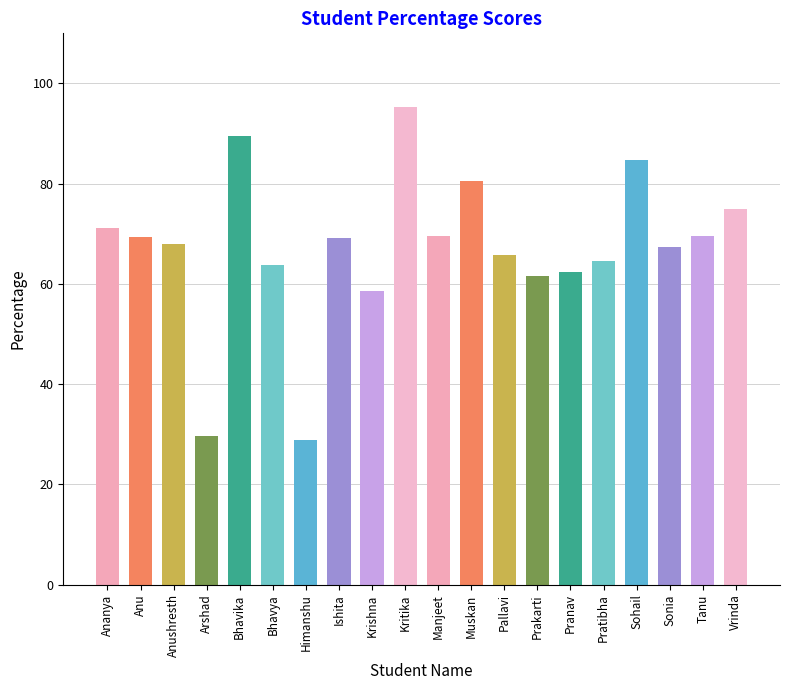

Count the number of values greater than 69.

10